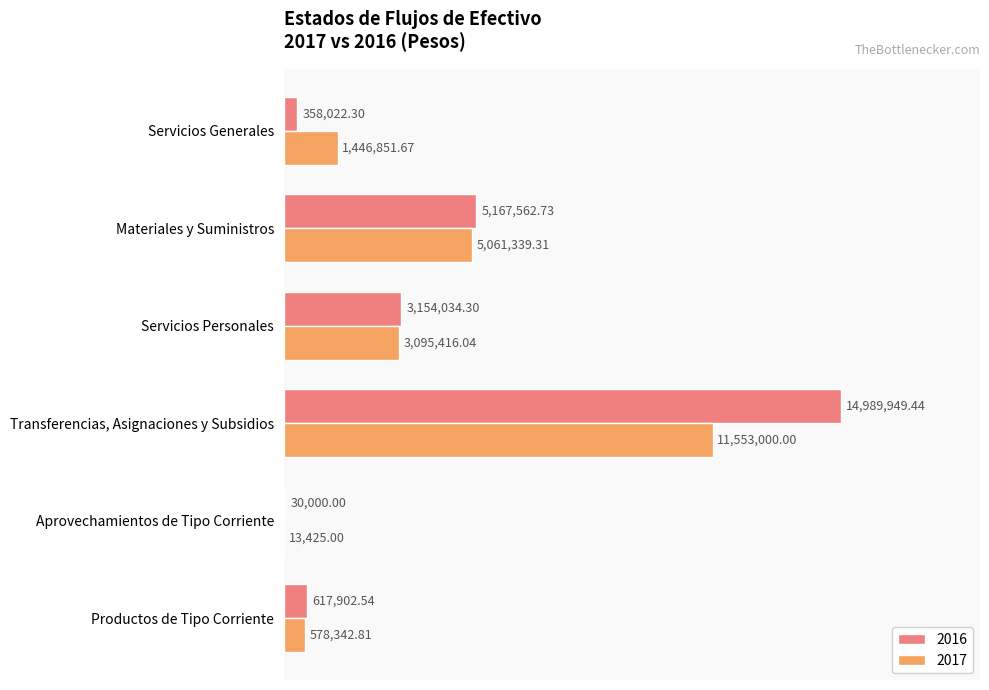

What is the greatest value displayed?

14989949.4